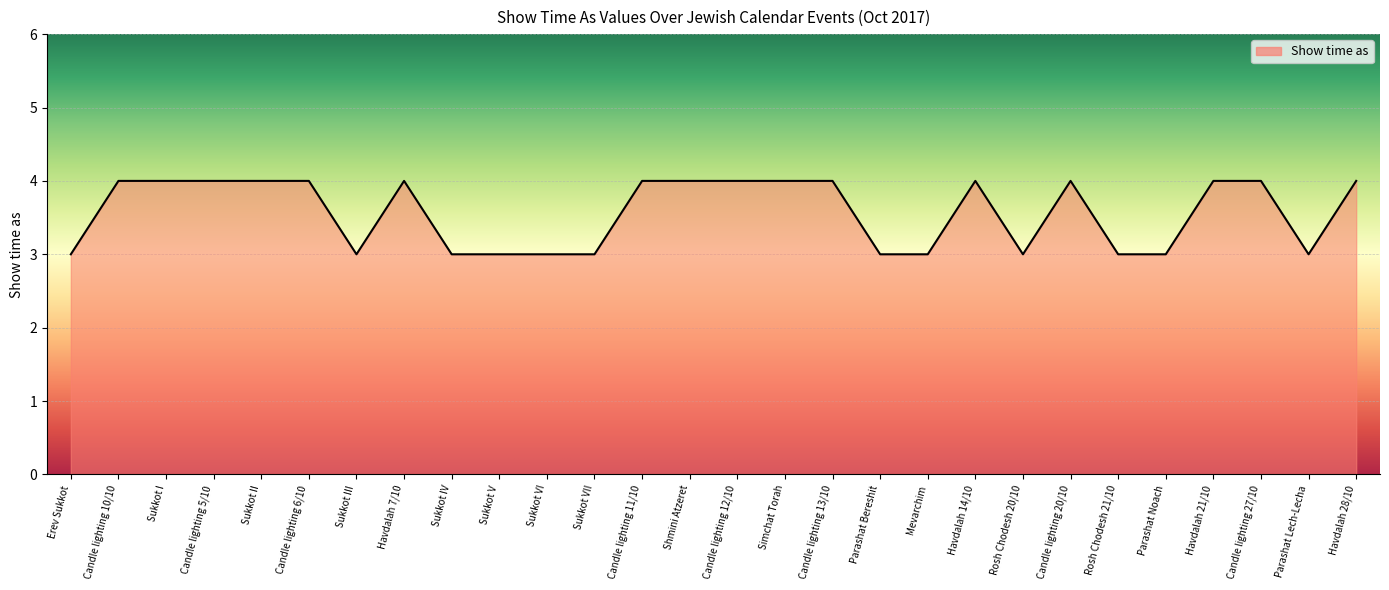

What is the sum of all values?

100